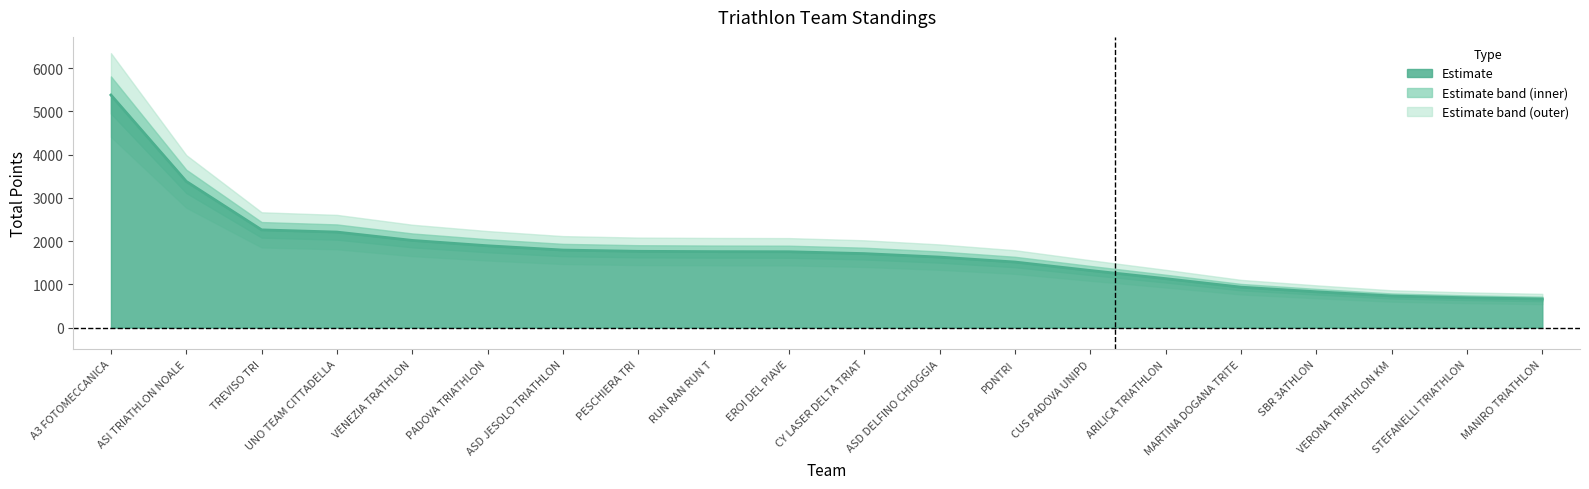

What is the approximate value at MARTINA DOGANA TRITE, to the nearest 50?

950